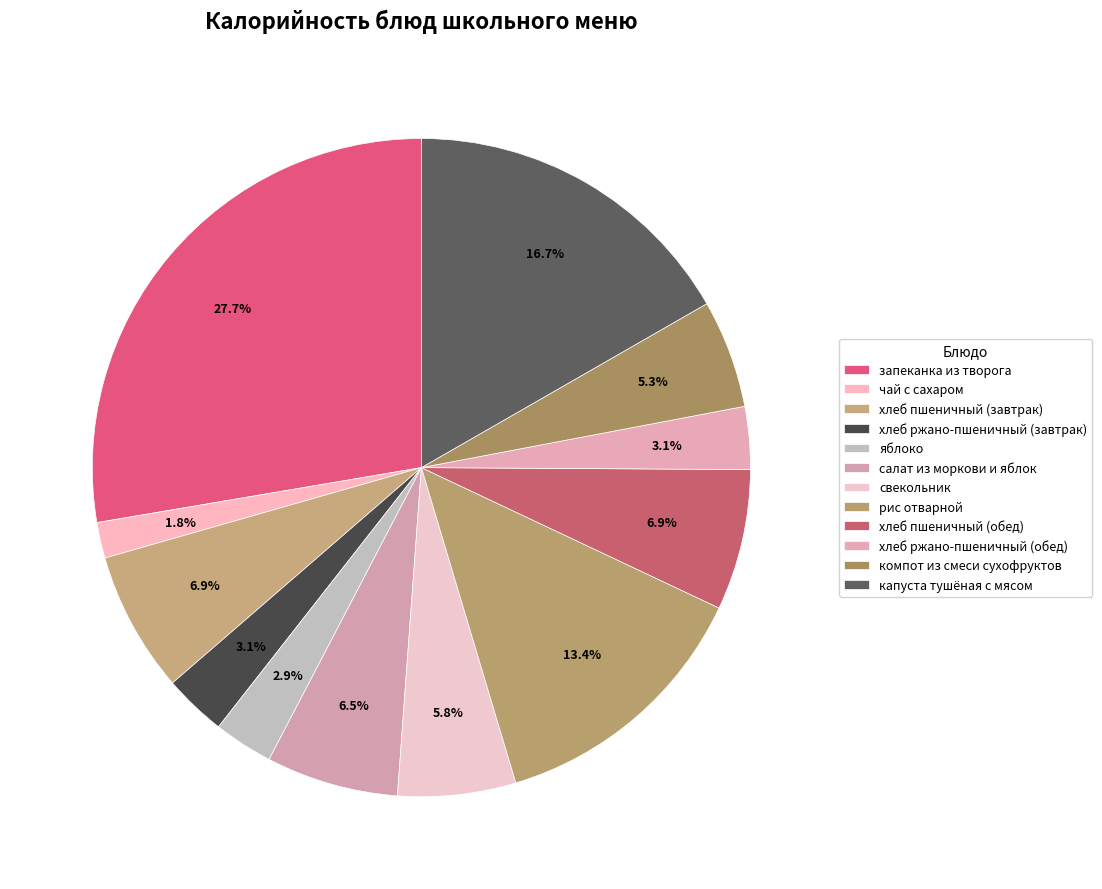

Count the number of slices in the pie.

12